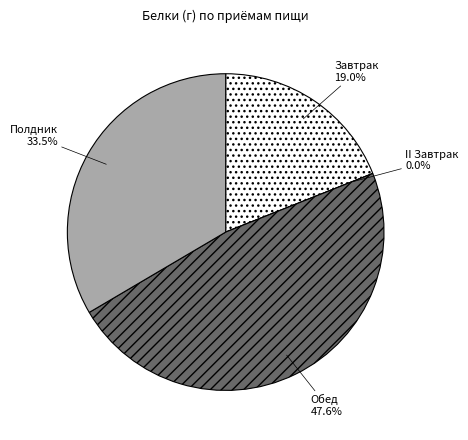

Is it true that Обед is 48% of the pie?

True